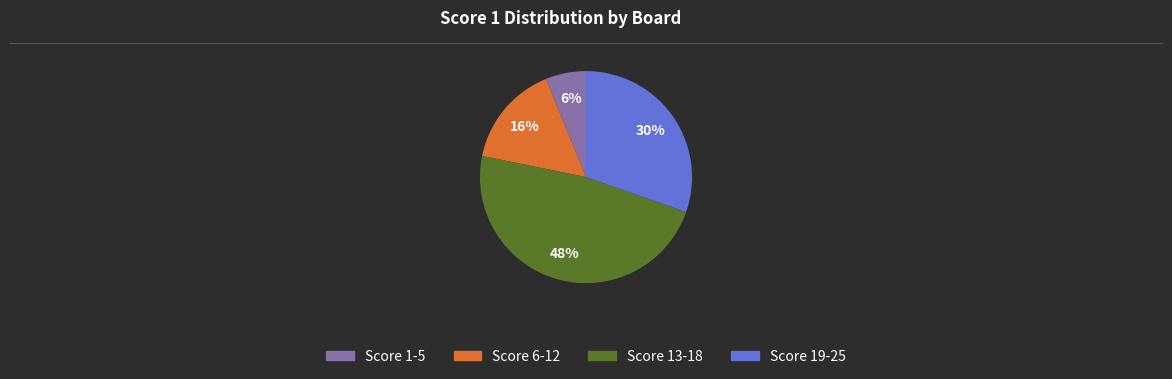

Count the number of slices in the pie.

4